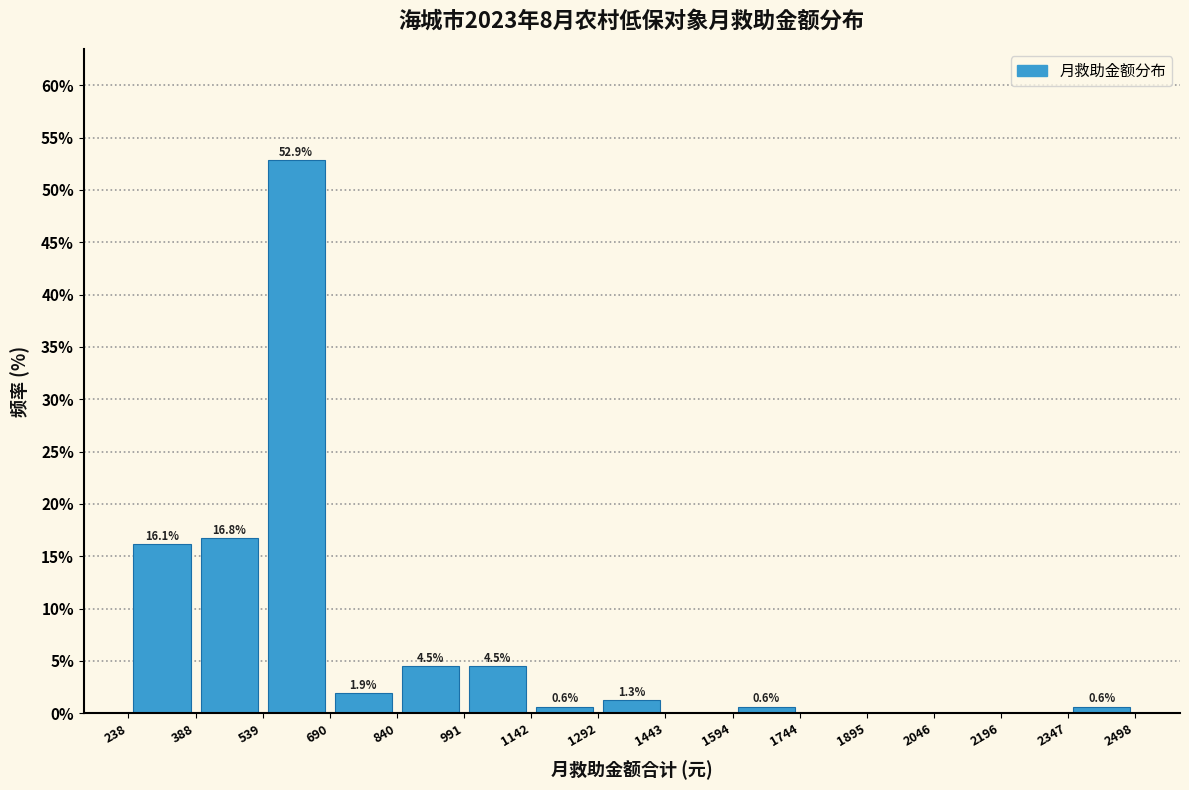

Which range on the x-axis has the tallest bar?

539 to 690